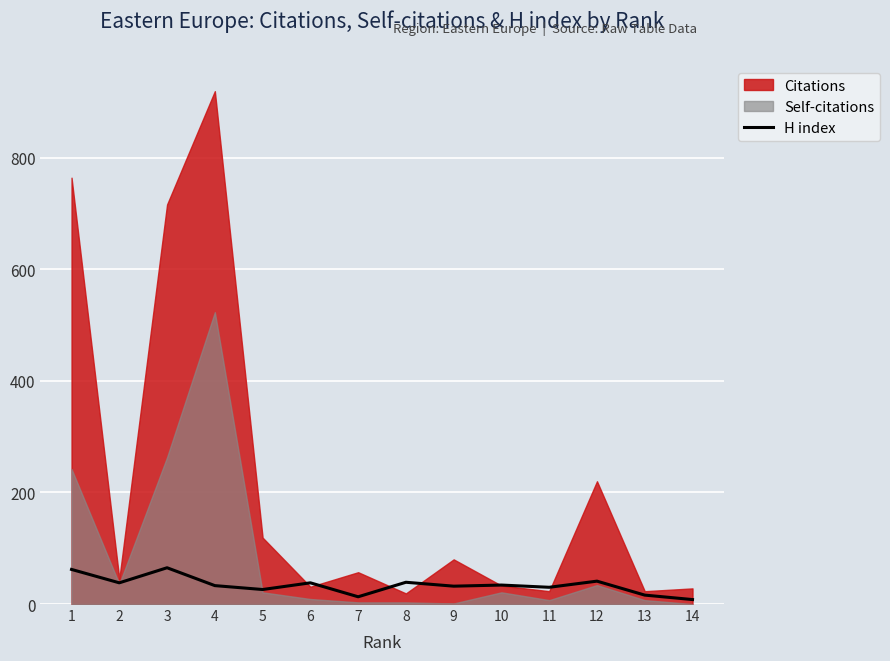

Read the value at 12.

41